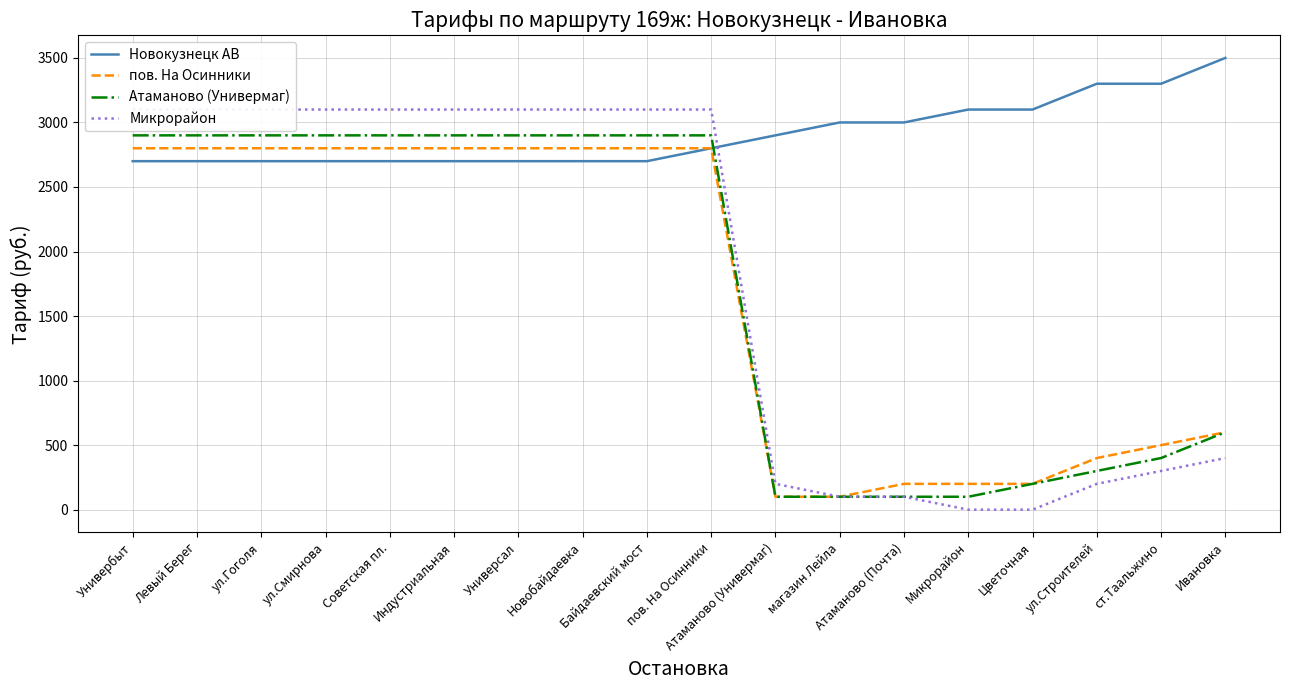

Where do Новокузнецк АВ and Микрорайон first cross each other?

пов. На Осинники and Атаманово (Универмаг)